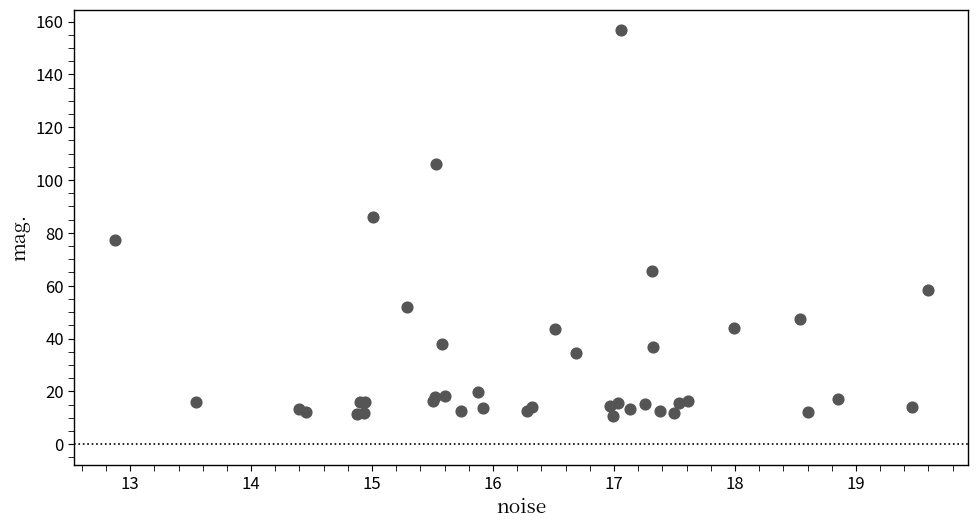

What Y value in the scatter plot is closest to 83?

85.9